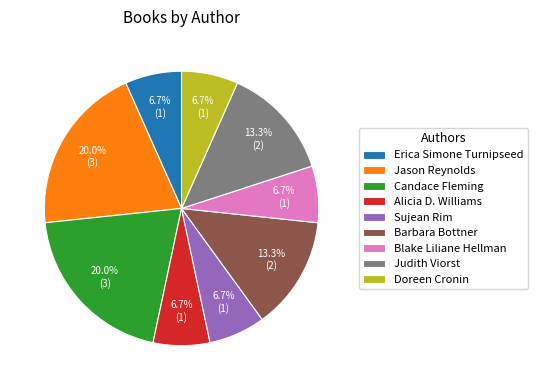

Combined, do Sujean Rim and Barbara Bottner account for over 50%?

No